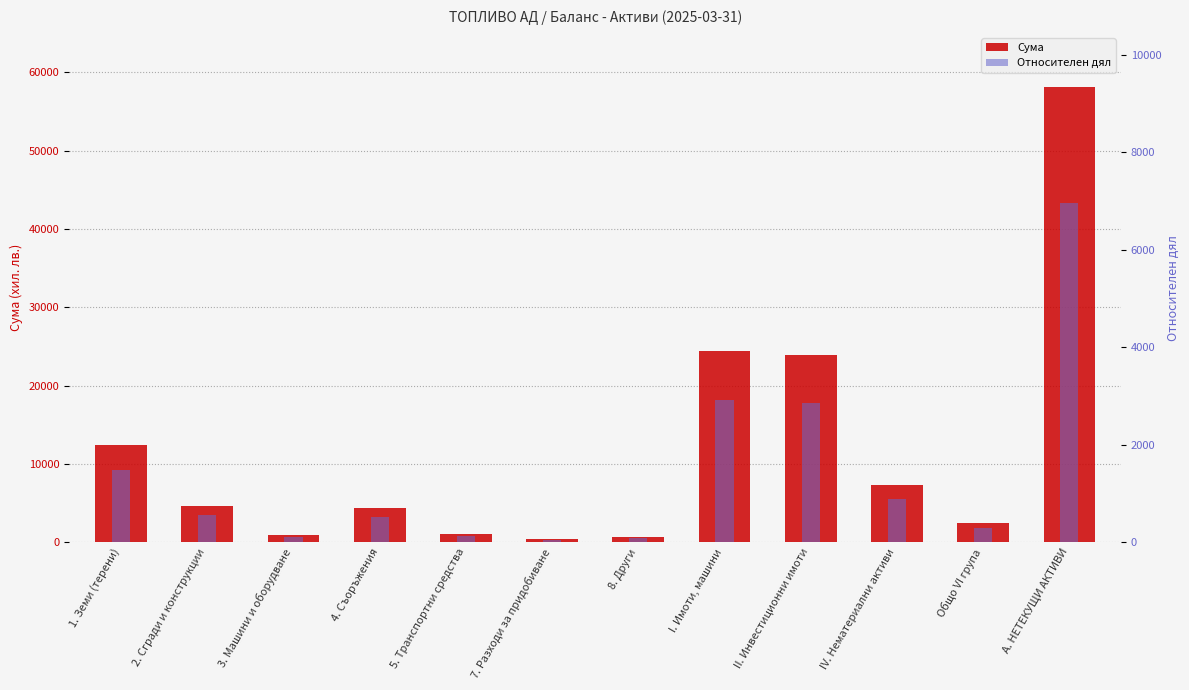

At which category is the sum across all series the highest?

А. НЕТЕКУЩИ АКТИВИ